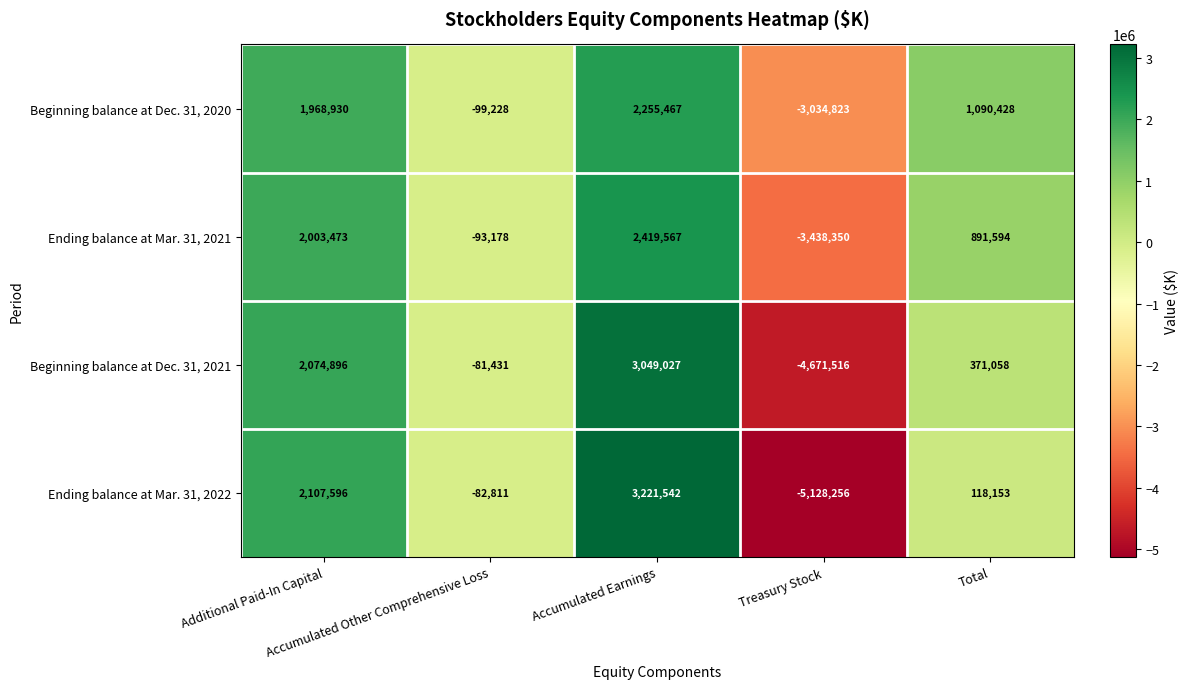

Between Accumulated Other Comprehensive Loss and Treasury Stock, which series saw the biggest shift?

Ending balance at Mar. 31, 2022